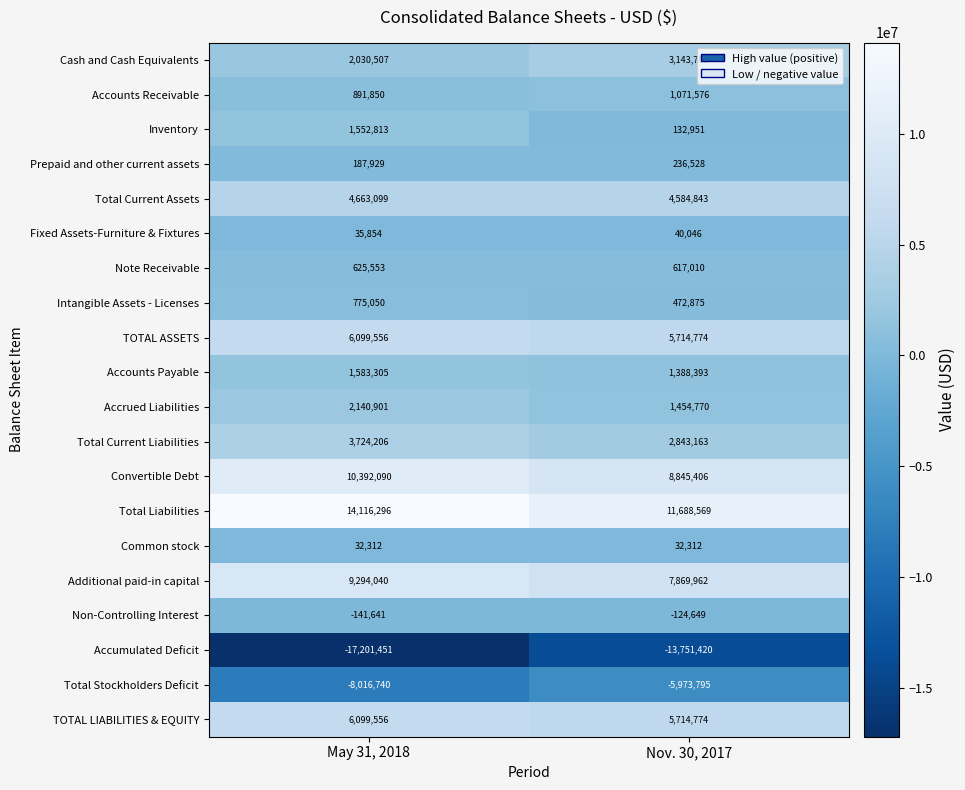

What is the difference between the Total Stockholders Deficit values at May 31, 2018 and Nov. 30, 2017?

2042945